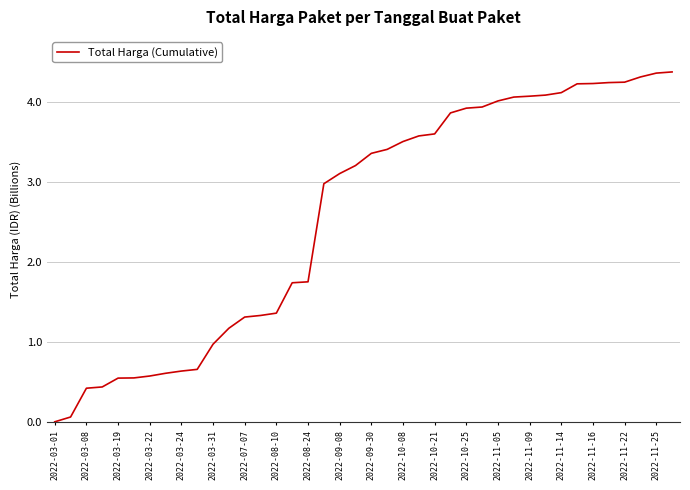

What is the maximum value shown in the chart?

4.4